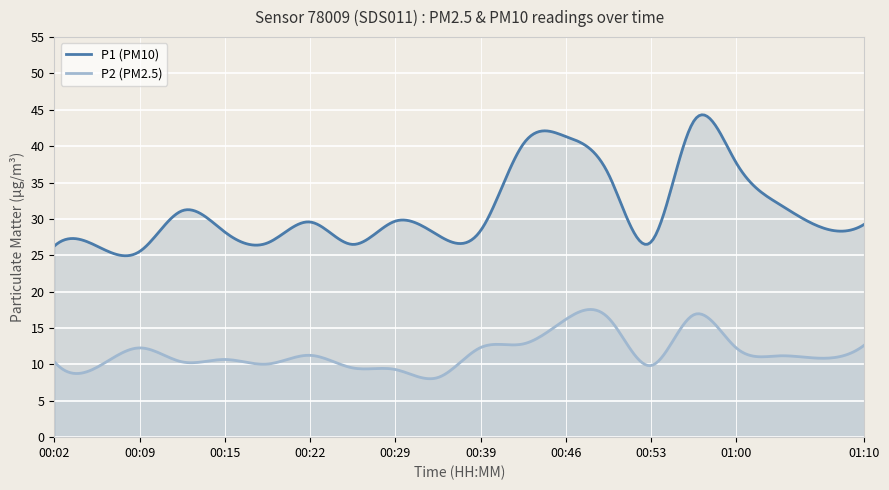

List the series in order of their peak value, lowest first.

P2 (PM2.5), P1 (PM10)